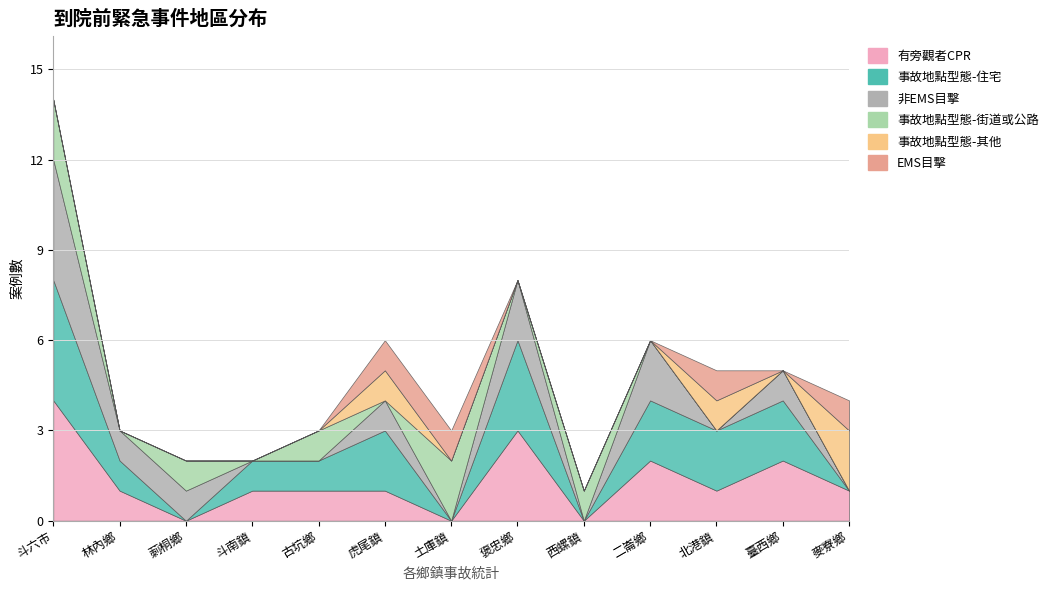

List the labels in order of 事故地點型態-其他 value, smallest first.

斗六市, 林內鄉, 莿桐鄉, 斗南鎮, 古坑鄉, 土庫鎮, 褒忠鄉, 西螺鎮, 二崙鄉, 臺西鄉, 虎尾鎮, 北港鎮, 麥寮鄉